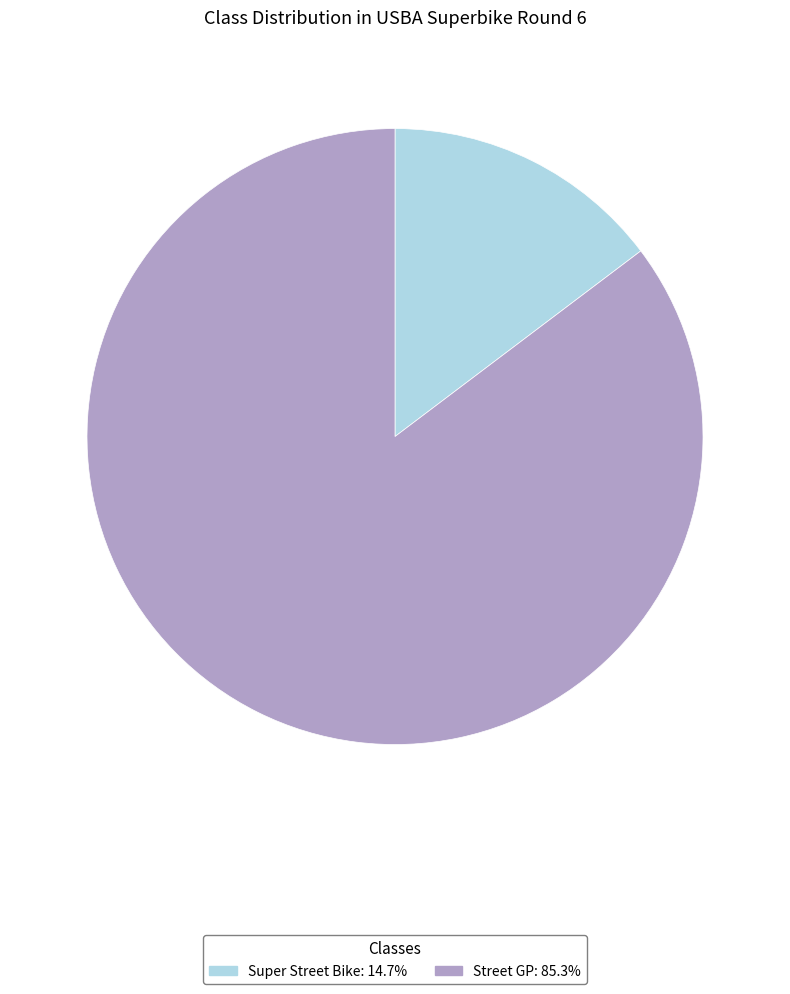

Count the number of slices in the pie.

2